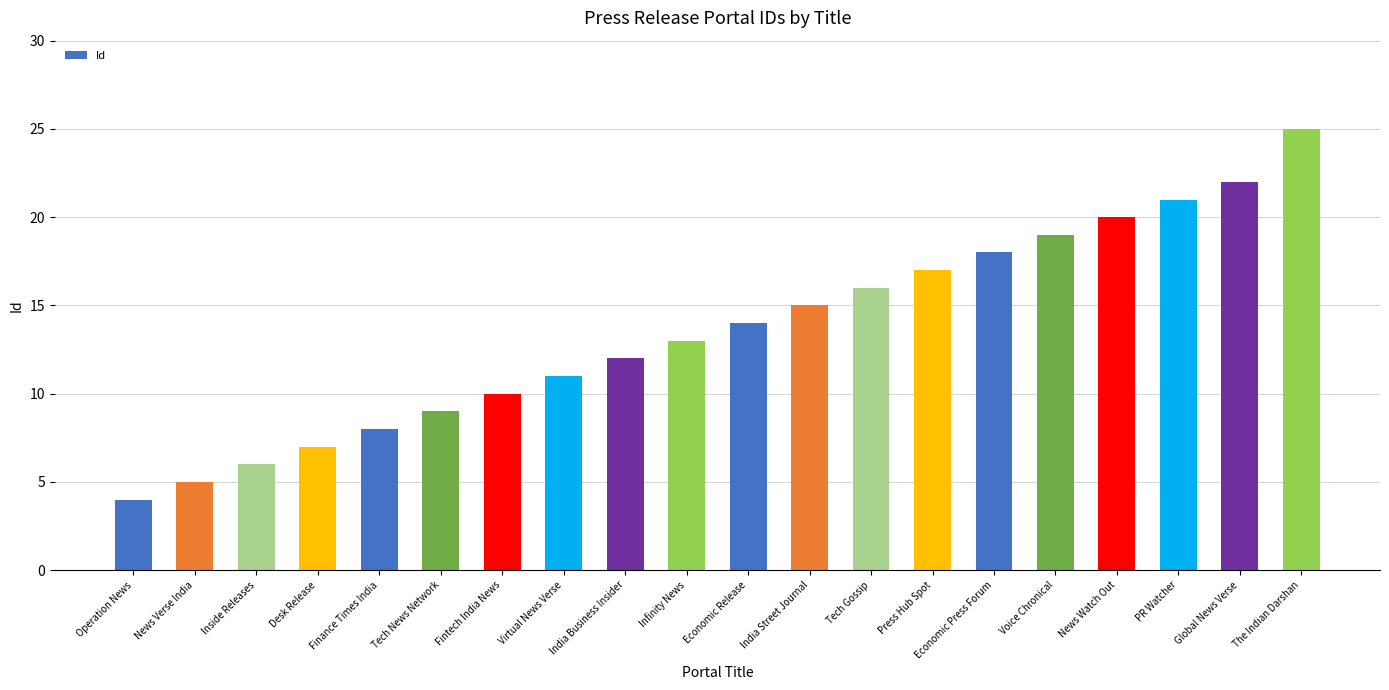

What is the smallest value displayed?

4